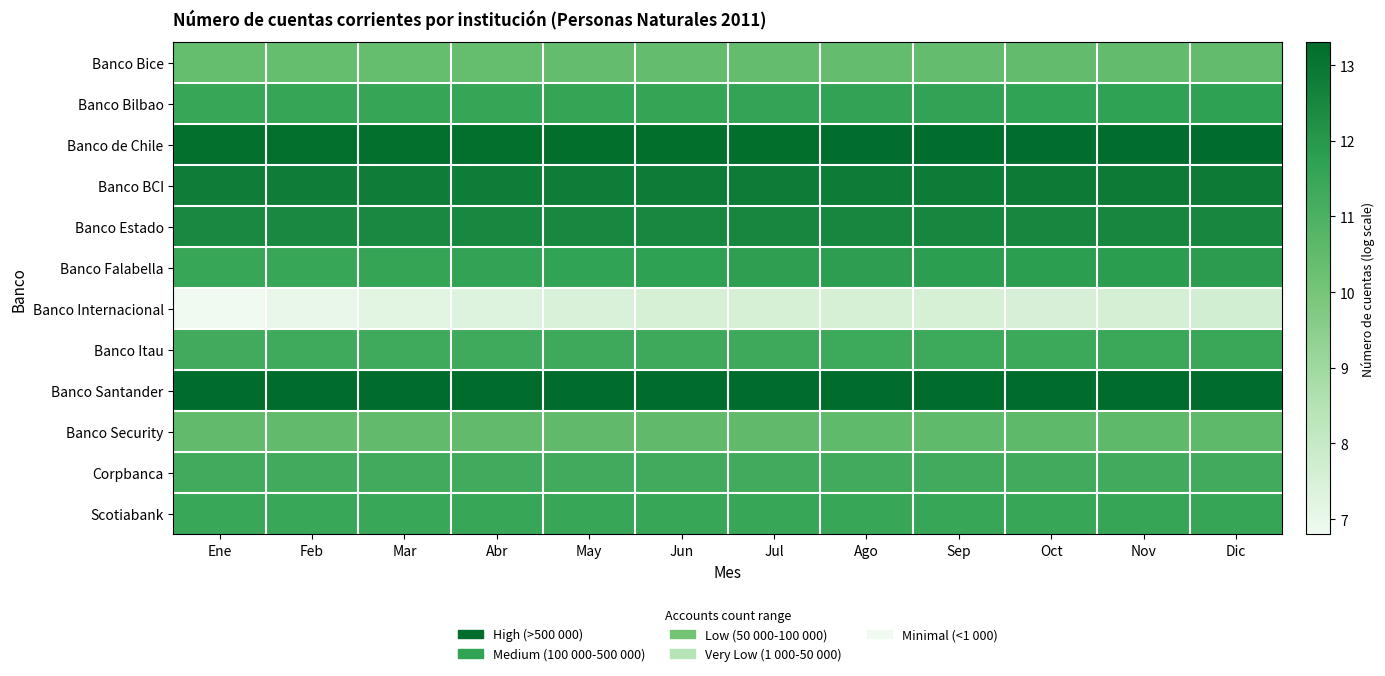

Count the number of categories in the chart.

12